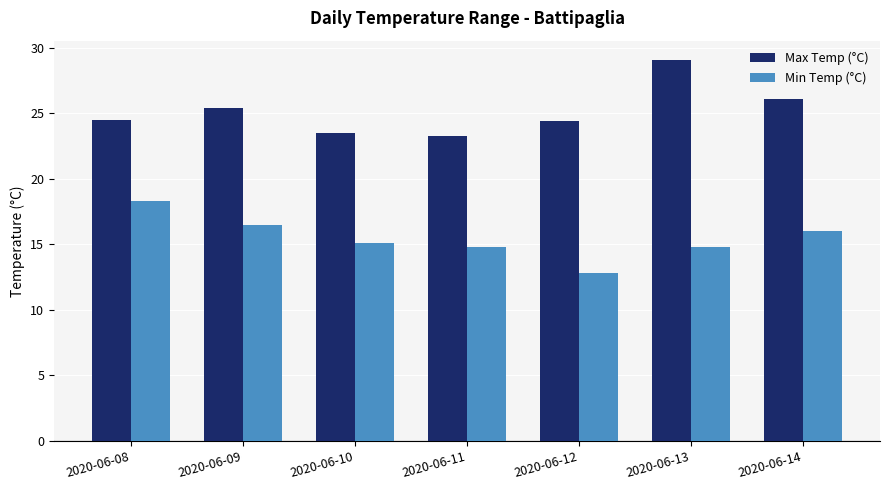

At how many categories does at least one series exceed 22?

7